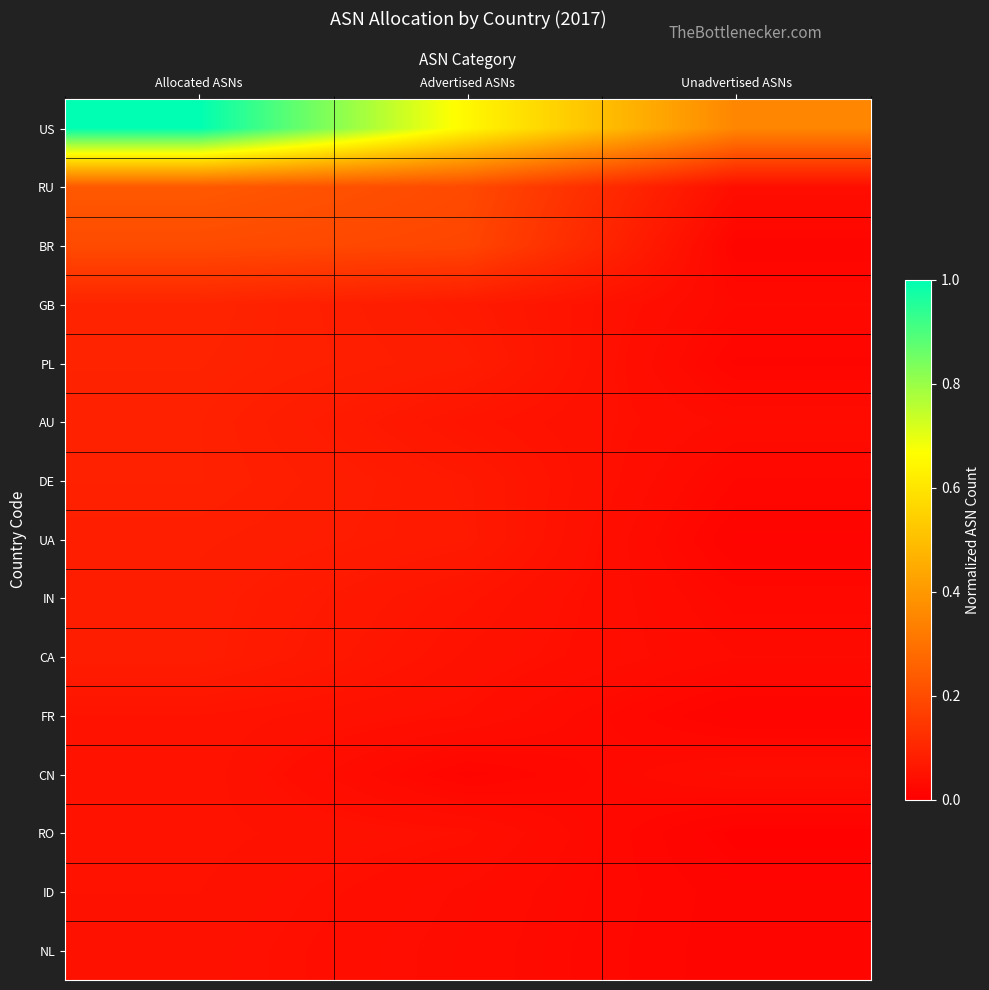

At which category is the sum across all series the highest?

Allocated ASNs